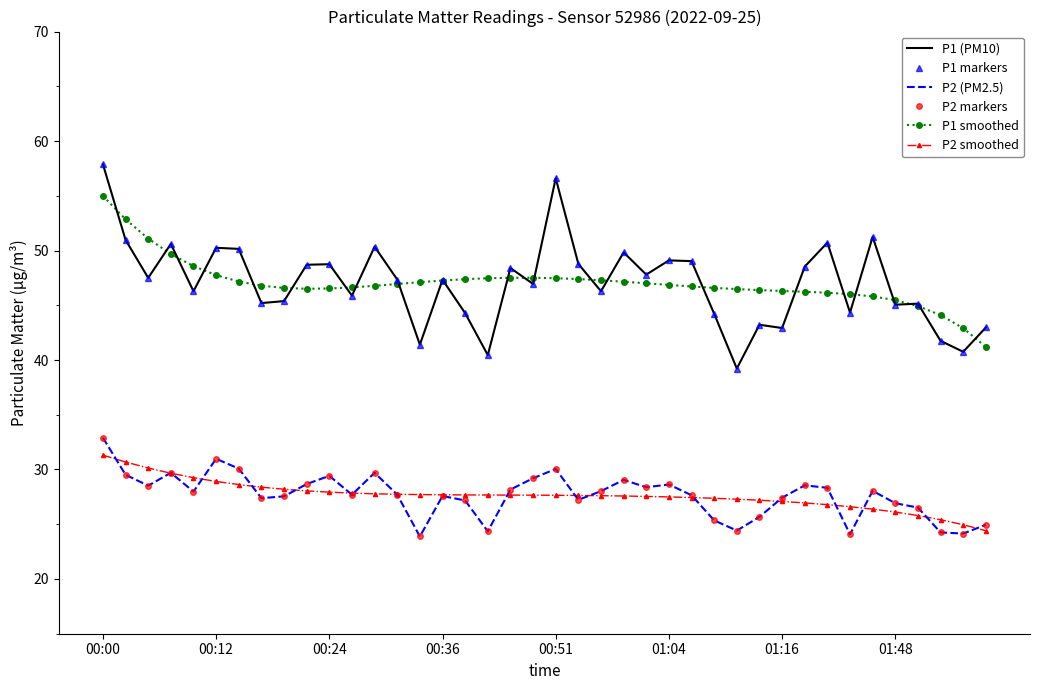

Does the chart have visible grid lines?

No